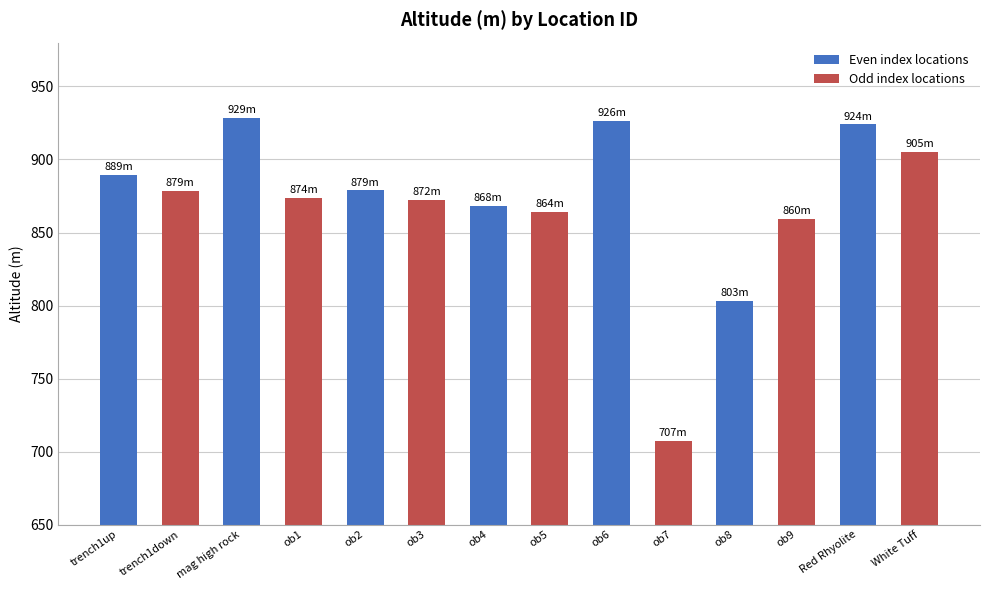

What is the minimum value shown in the chart?

707.2